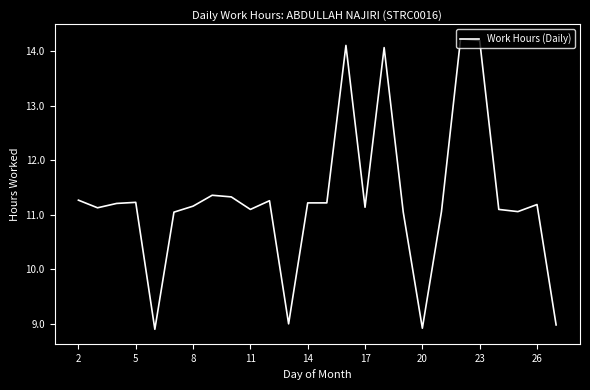

Count the number of categories in the chart.

26